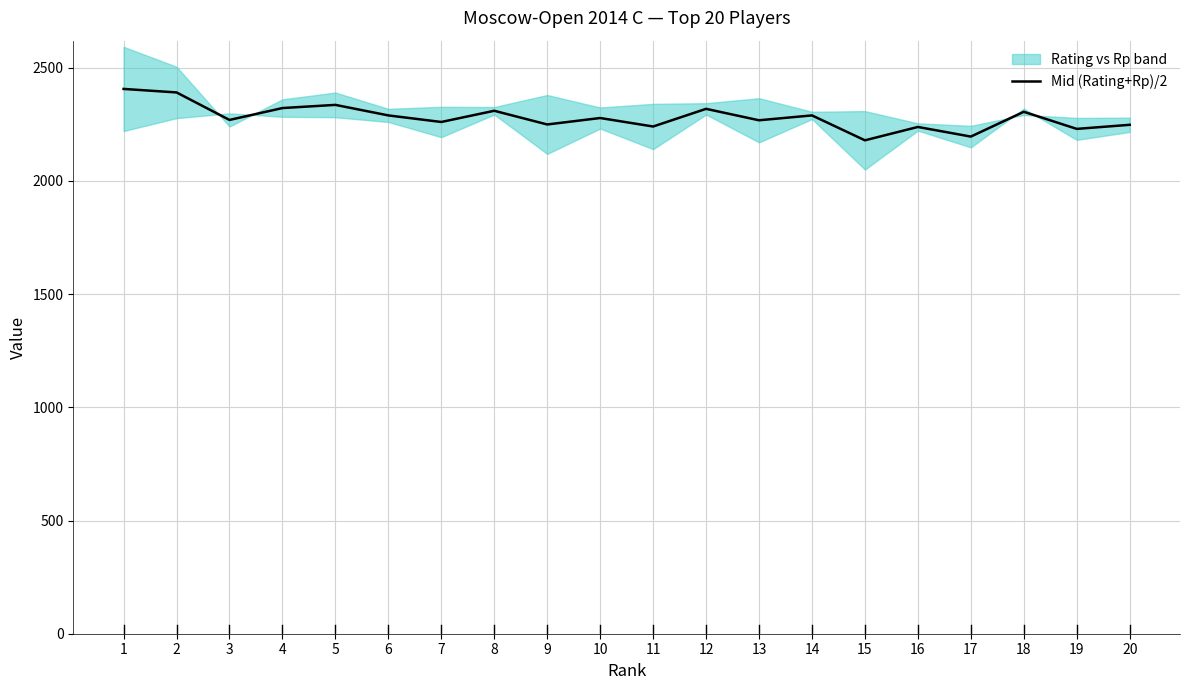

How many lines are shown in the chart?

1